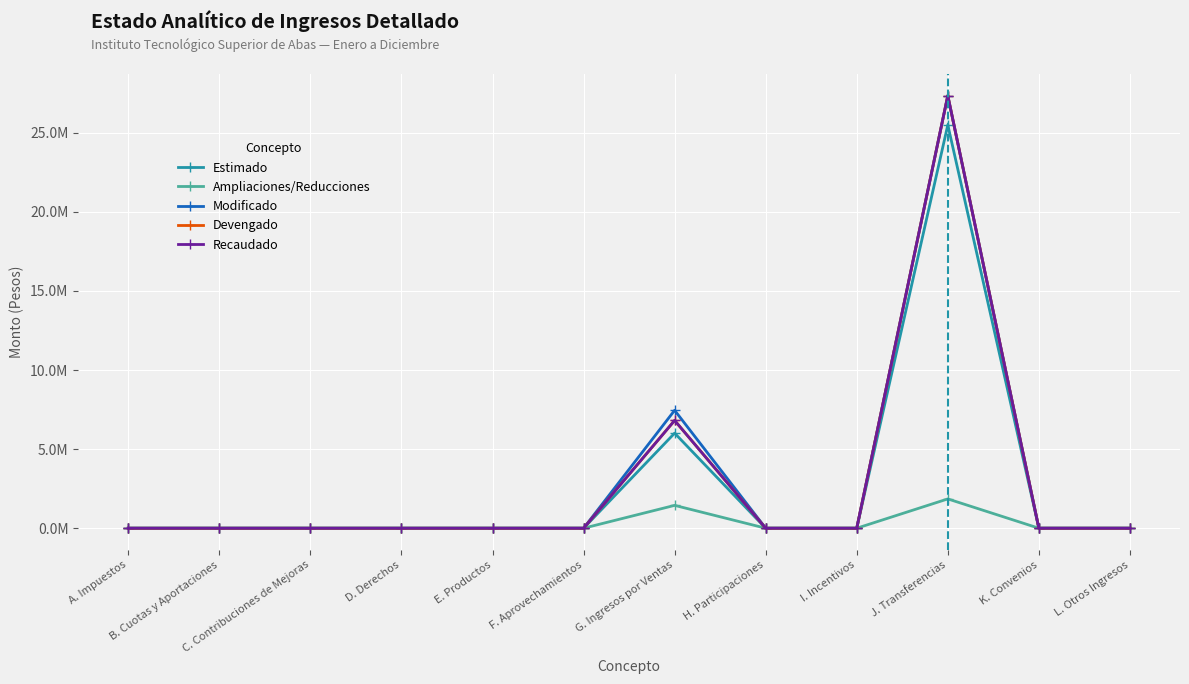

Which series has the largest total across all categories?

Modificado